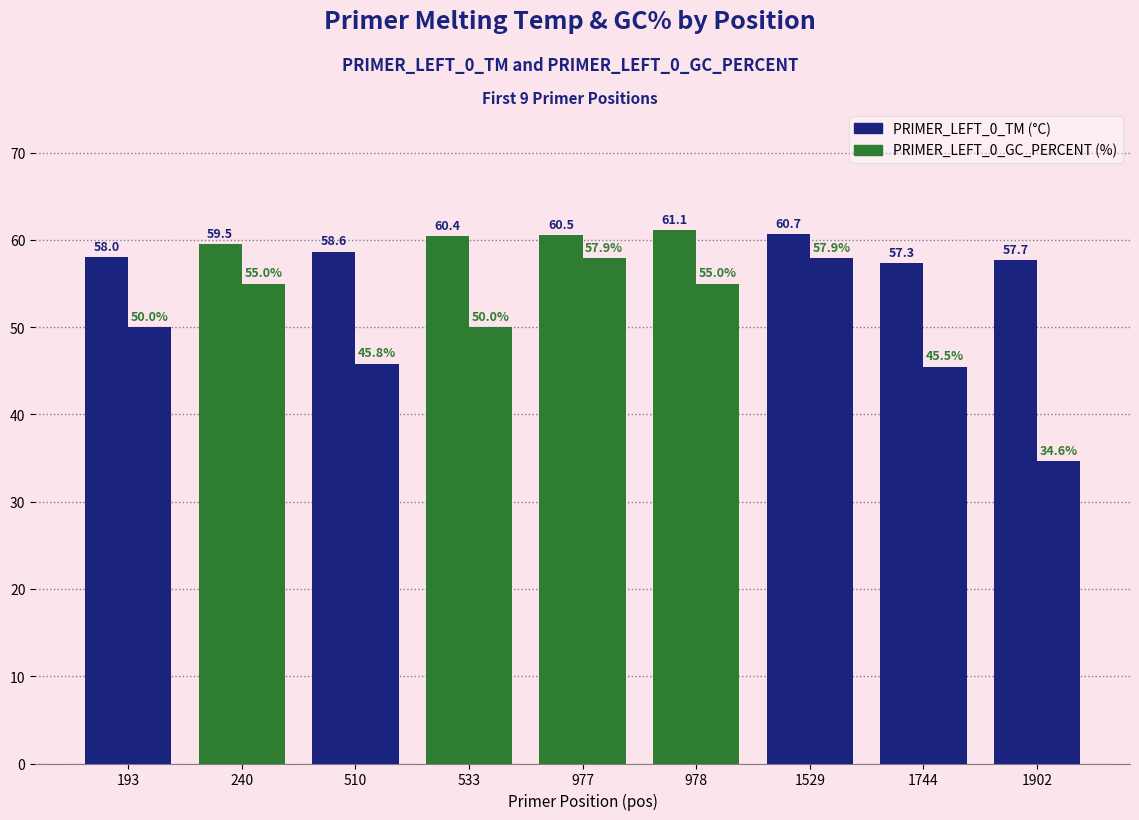

Does the chart contain stacked bars?

No